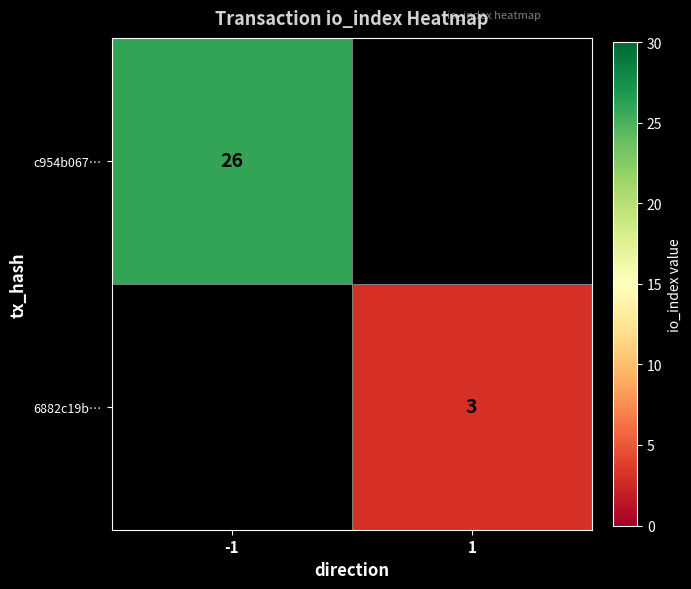

The c954b067… series shows 35 at -1. True or false?

False